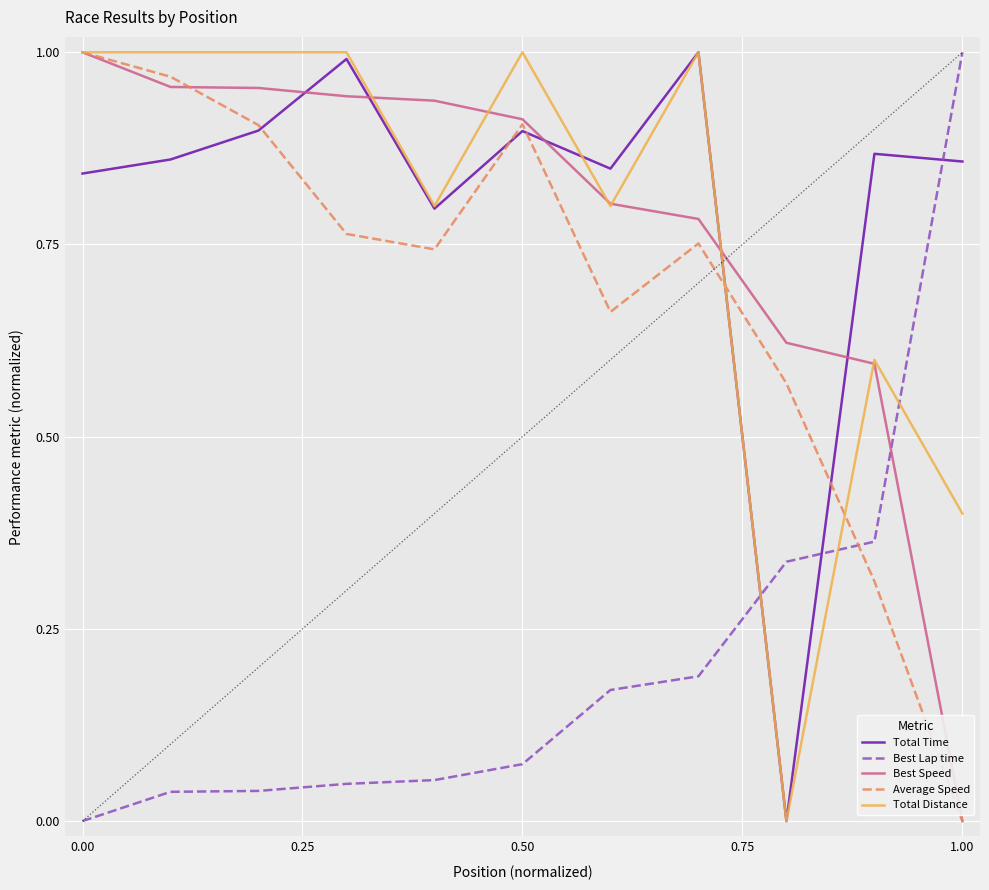

How many times do Total Time and Best Speed cross each other?

5